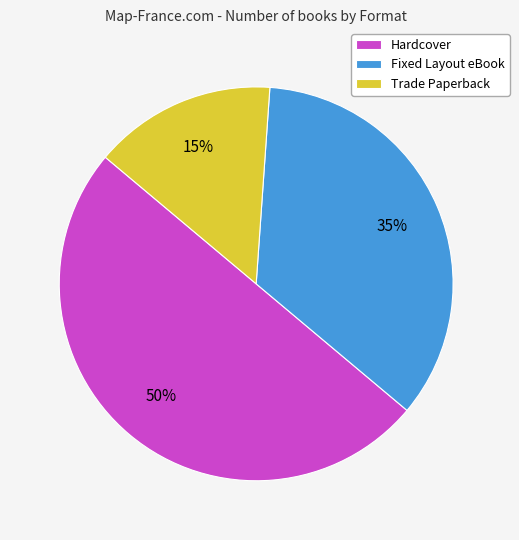

Count the number of slices in the pie.

3